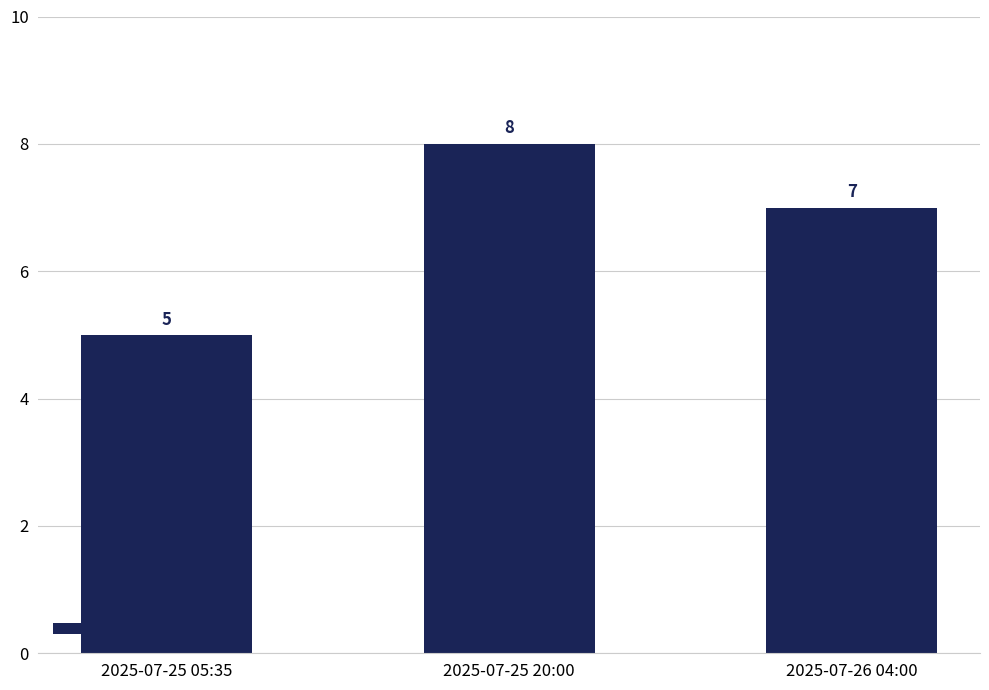

List the labels in order of value, smallest first.

2025-07-25 05:35, 2025-07-26 04:00, 2025-07-25 20:00